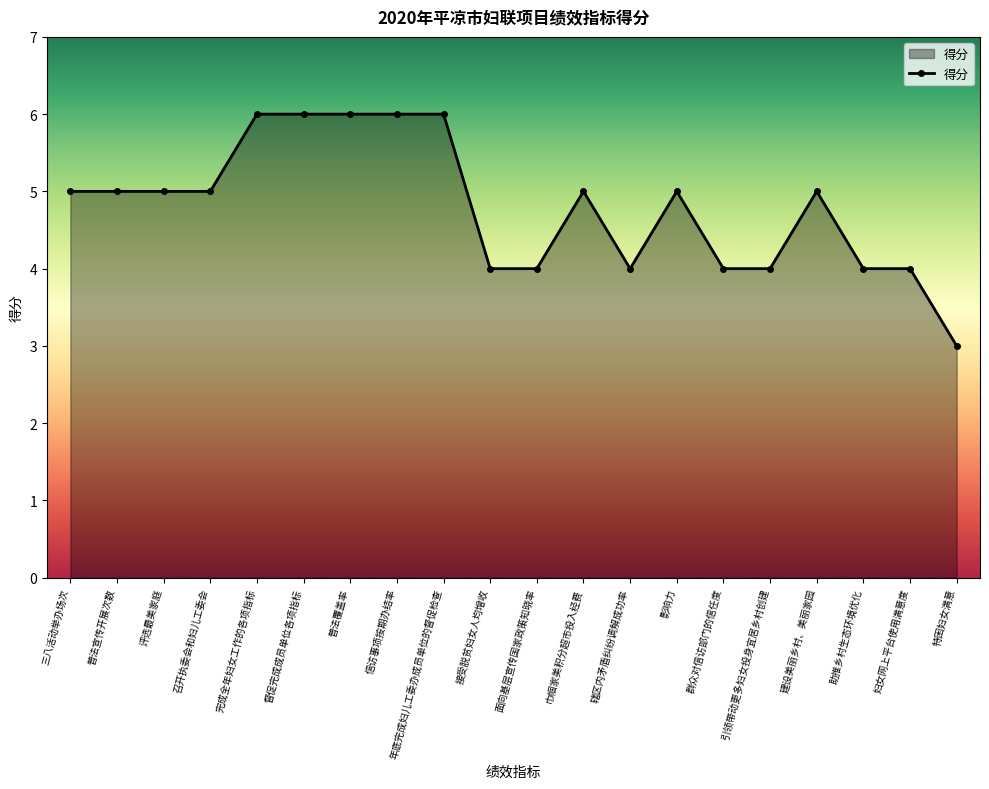

Reading right to left, what are all the values shown in this chart?

3	4	4	5	4	4	5	4	5	4	4	6	6	6	6	6	5	5	5	5